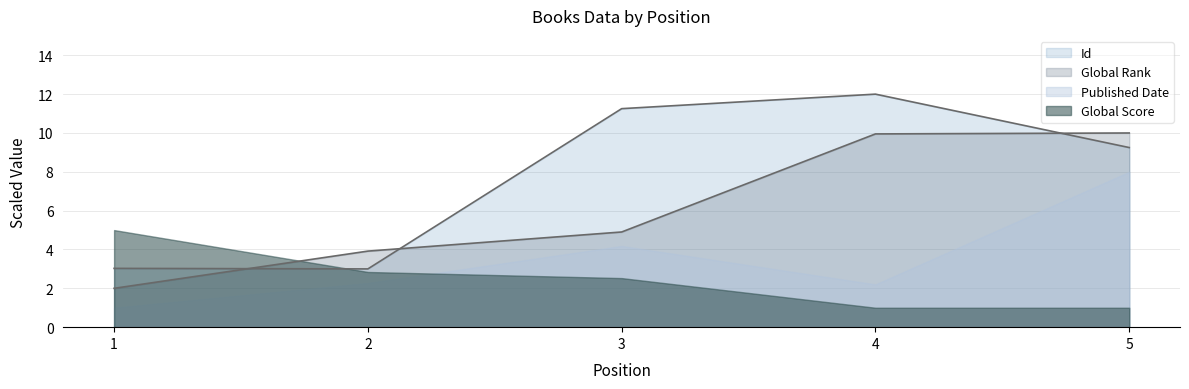

True or false: Global Rank has a value of 4.9 at 3.

True